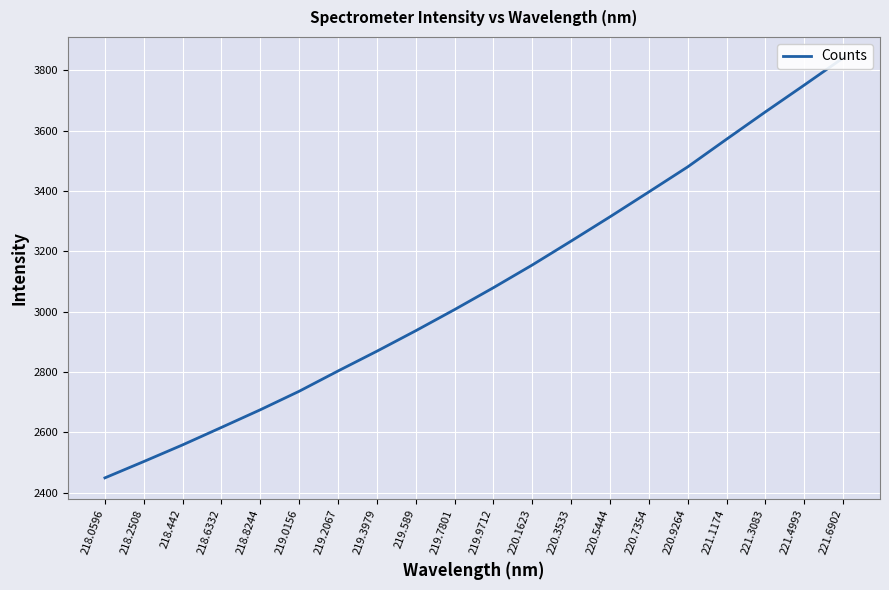

Rank the categories by value from highest to lowest.

221.6902, 221.4993, 221.3083, 221.1174, 220.9264, 220.7354, 220.5444, 220.3533, 220.1623, 219.9712, 219.7801, 219.589, 219.3979, 219.2067, 219.0156, 218.8244, 218.6332, 218.442, 218.2508, 218.0596